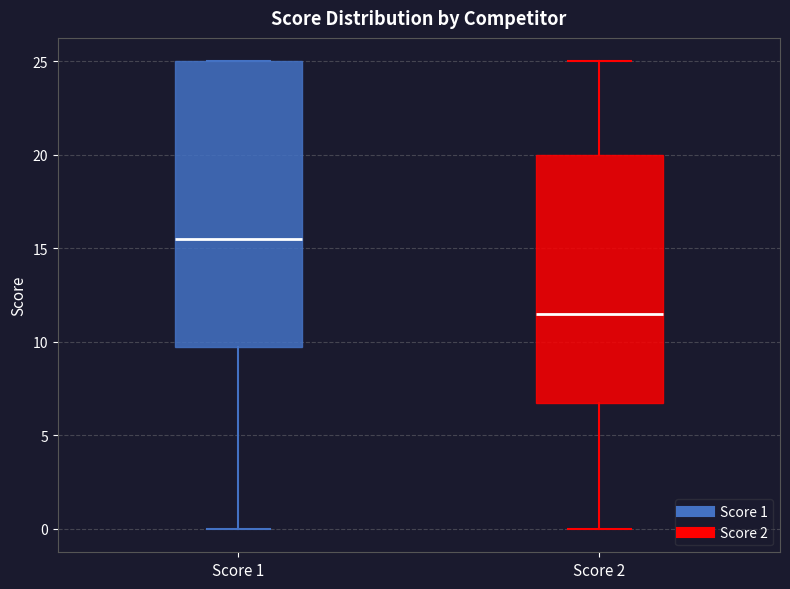

Which box's median line is the highest?

Score 1